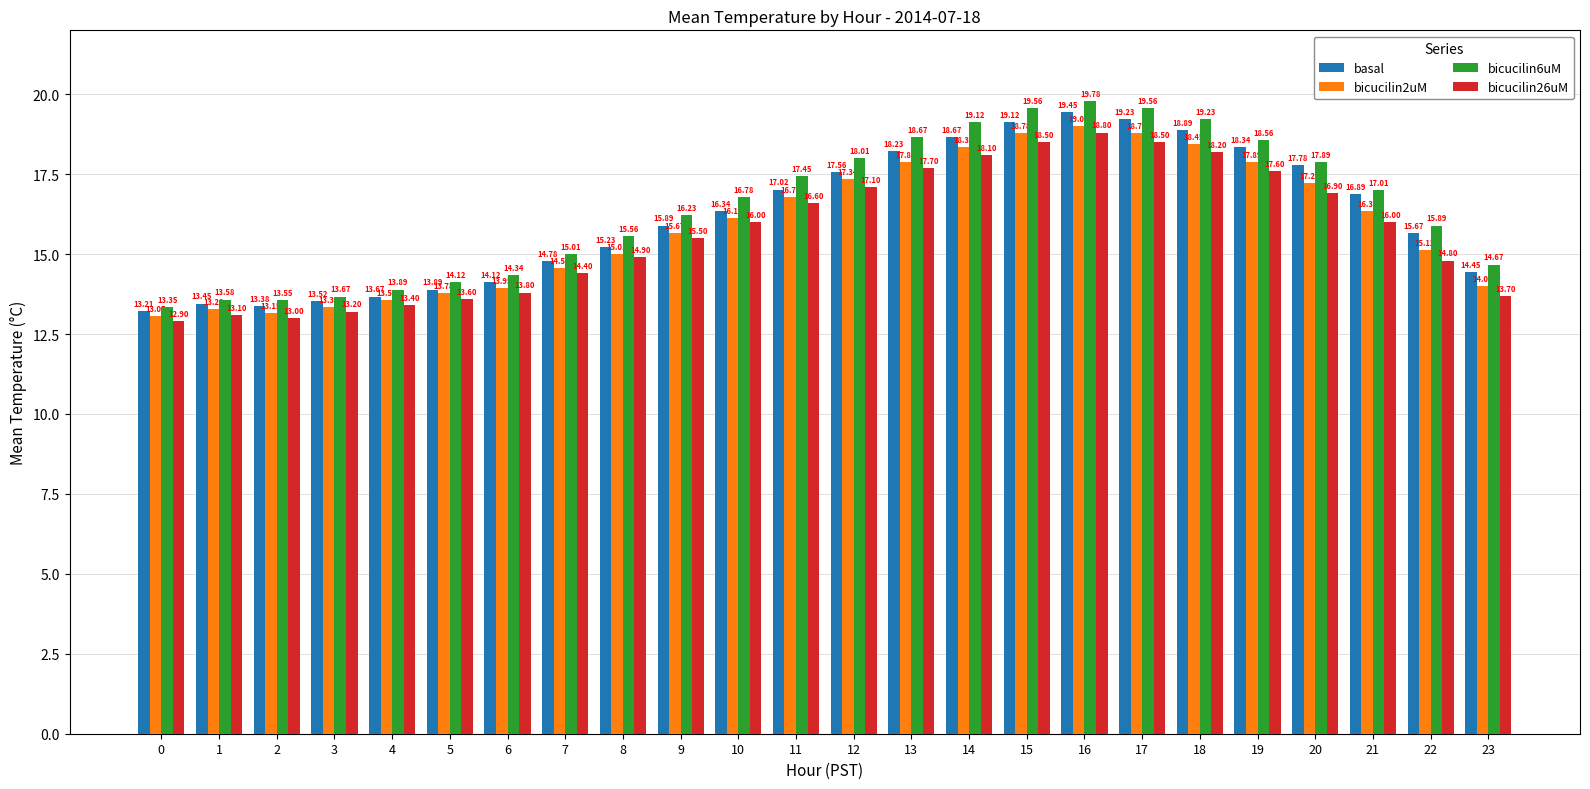

Where is bicucilin26uM nearest to the value 15?

8